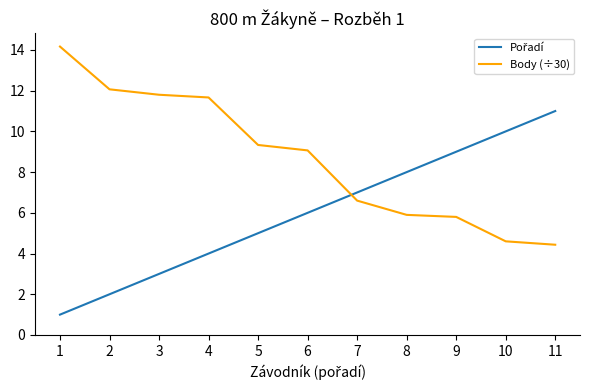

What is the difference between the maximum and minimum values in the Body (÷30) series?

9.7